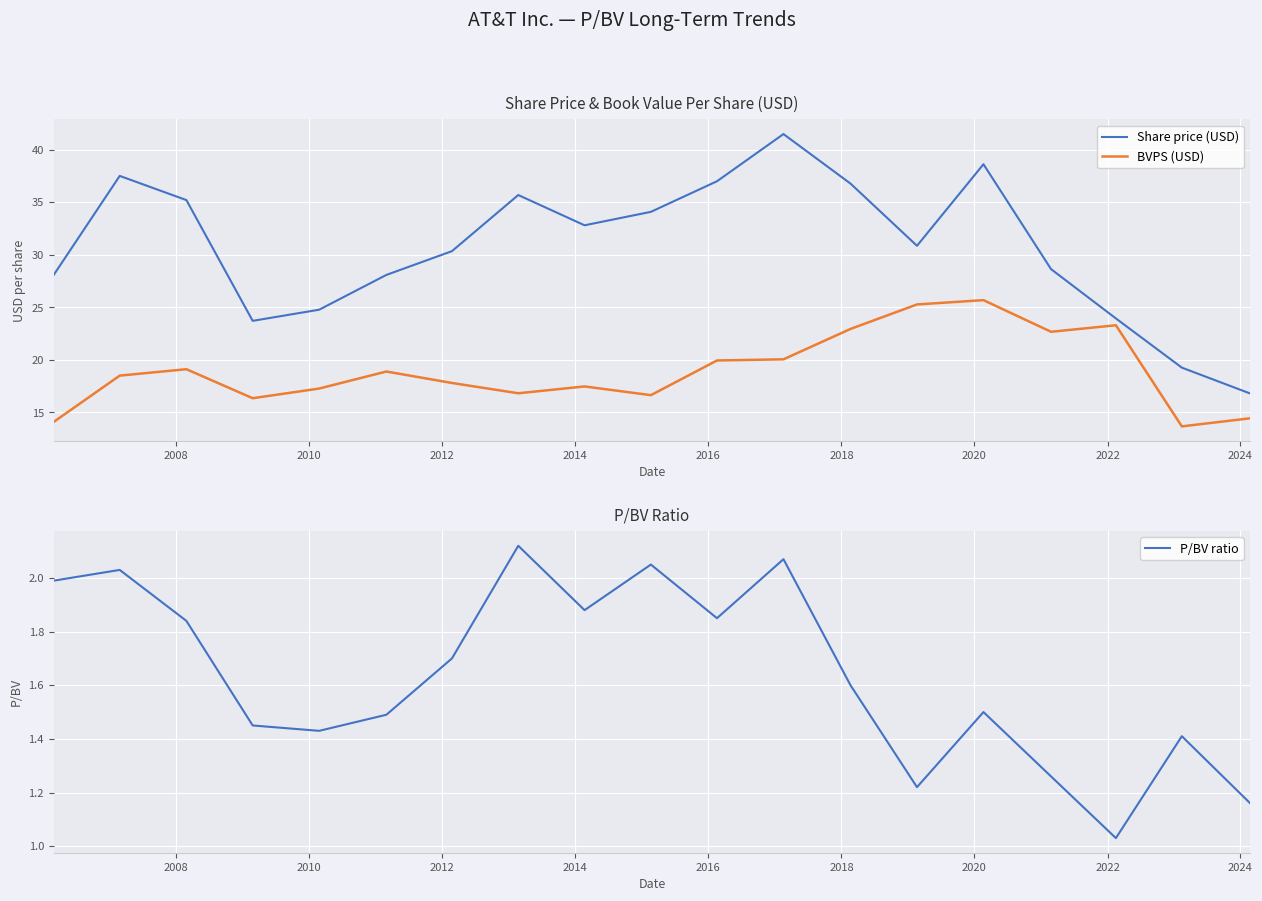

True or false: Share price (USD) and BVPS (USD) intersect in this chart.

False